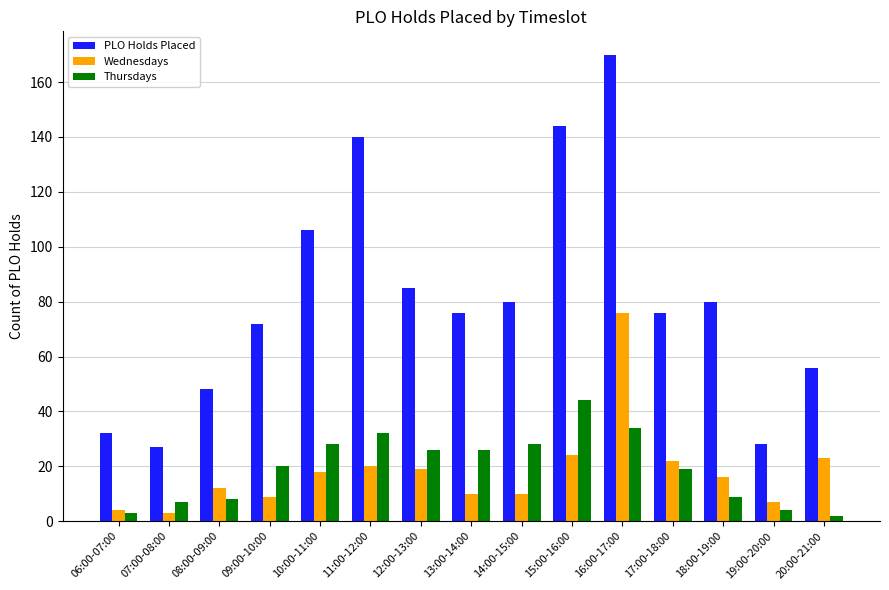

Reading right to left, what are all the values shown in this chart?

PLO Holds Placed: 20:00-21:00=56	19:00-20:00=28	18:00-19:00=80	17:00-18:00=76	16:00-17:00=170	15:00-16:00=144	14:00-15:00=80	13:00-14:00=76	12:00-13:00=85	11:00-12:00=140	10:00-11:00=106	09:00-10:00=72	08:00-09:00=48	07:00-08:00=27	06:00-07:00=32
Wednesdays: 20:00-21:00=23	19:00-20:00=7	18:00-19:00=16	17:00-18:00=22	16:00-17:00=76	15:00-16:00=24	14:00-15:00=10	13:00-14:00=10	12:00-13:00=19	11:00-12:00=20	10:00-11:00=18	09:00-10:00=9	08:00-09:00=12	07:00-08:00=3	06:00-07:00=4
Thursdays: 20:00-21:00=2	19:00-20:00=4	18:00-19:00=9	17:00-18:00=19	16:00-17:00=34	15:00-16:00=44	14:00-15:00=28	13:00-14:00=26	12:00-13:00=26	11:00-12:00=32	10:00-11:00=28	09:00-10:00=20	08:00-09:00=8	07:00-08:00=7	06:00-07:00=3